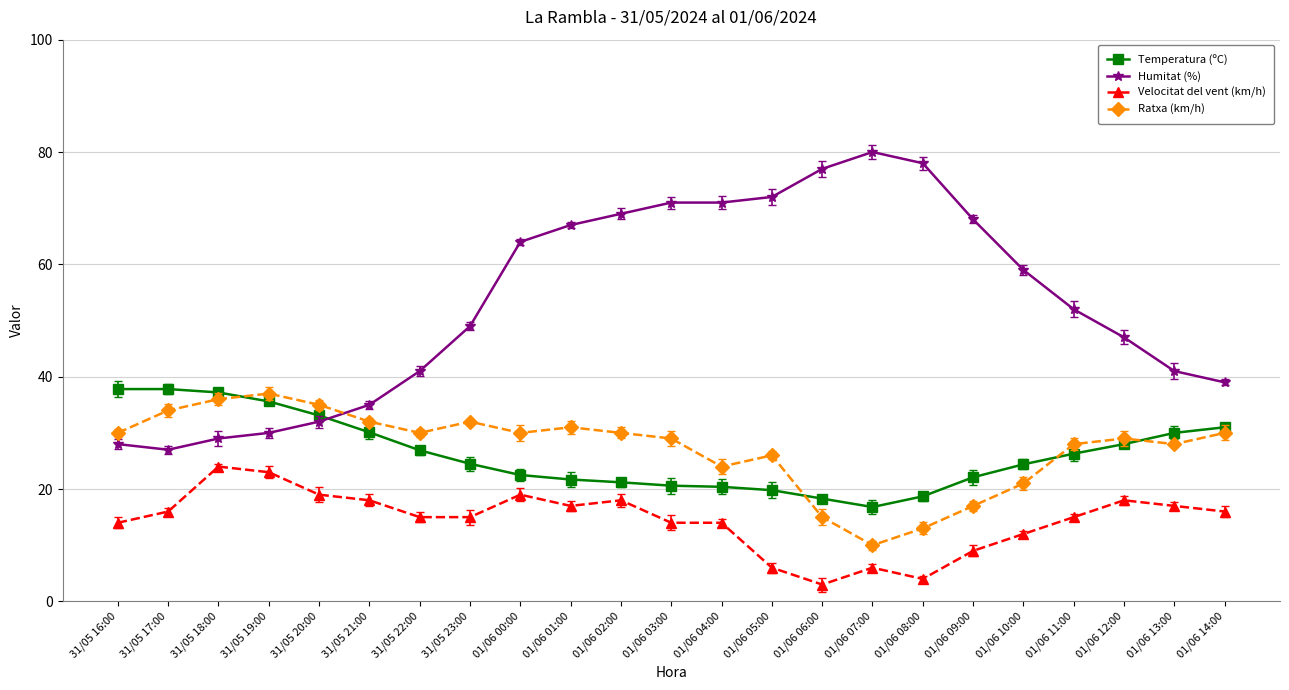

Reading left to right, list all the values displayed in this chart.

Temperatura (ºC): 37.8	37.8	37.2	35.6	33.1	30.1	26.9	24.5	22.5	21.7	21.2	20.6	20.4	19.8	18.3	16.8	18.7	22.1	24.4	26.3	28.0	30.0	31.0
Humitat (%): 28.0	27.0	29.0	30.0	32.0	35.0	41.0	49.0	64.0	67.0	69.0	71.0	71.0	72.0	77.0	80.0	78.0	68.0	59.0	52.0	47.0	41.0	39.0
Velocitat del vent (km/h): 14.0	16.0	24.0	23.0	19.0	18.0	15.0	15.0	19.0	17.0	18.0	14.0	14.0	6.0	3.0	6.0	4.0	9.0	12.0	15.0	18.0	17.0	16.0
Ratxa (km/h): 30.0	34.0	36.0	37.0	35.0	32.0	30.0	32.0	30.0	31.0	30.0	29.0	24.0	26.0	15.0	10.0	13.0	17.0	21.0	28.0	29.0	28.0	30.0